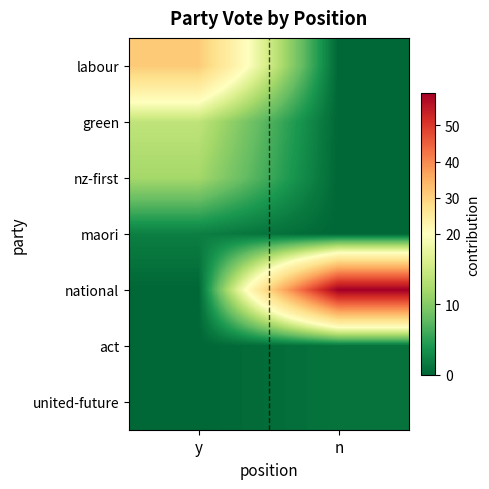

At how many categories does at least one series exceed 18?

2